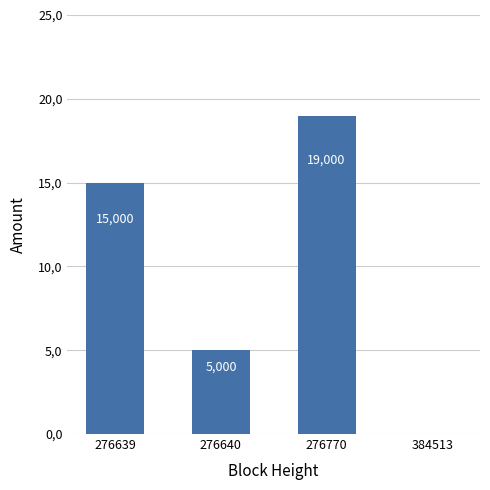

Rank the categories by value from lowest to highest.

384513, 276640, 276639, 276770